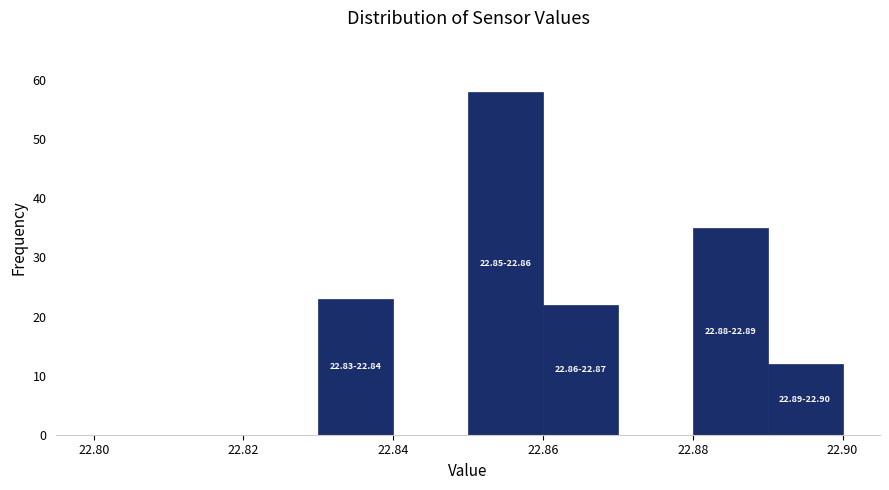

Which range on the x-axis has the tallest bar?

22.85 to 22.86